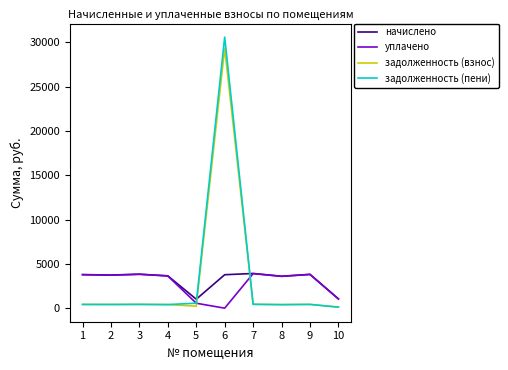

Which series changed the most between 6 and 8?

задолженность (пени)